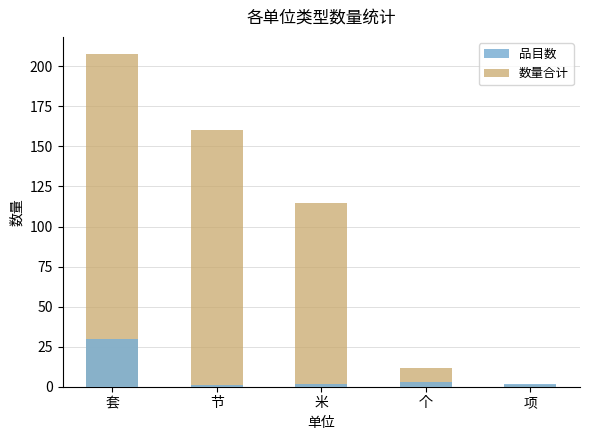

Reading right to left, transcribe all the data shown in this chart.

品目数: 2	3	2	1	30
数量合计: 1	12	115	160	208